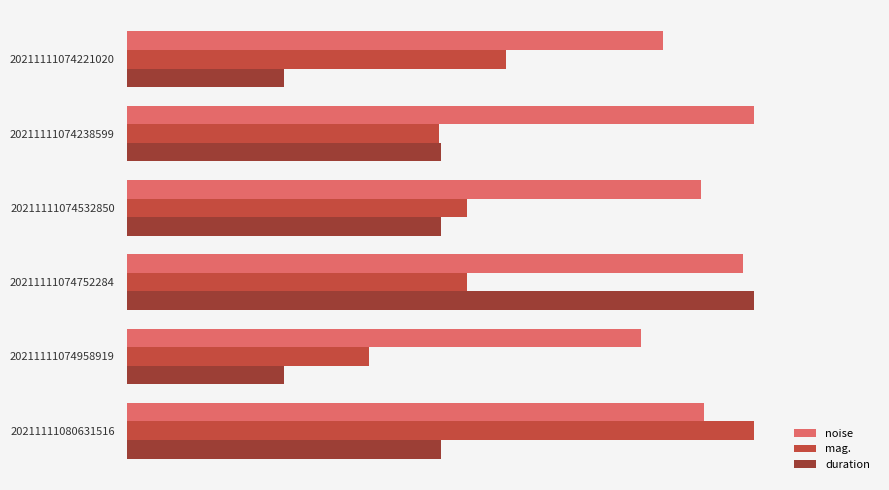

What are all the series names shown in the legend?

noise, mag., duration